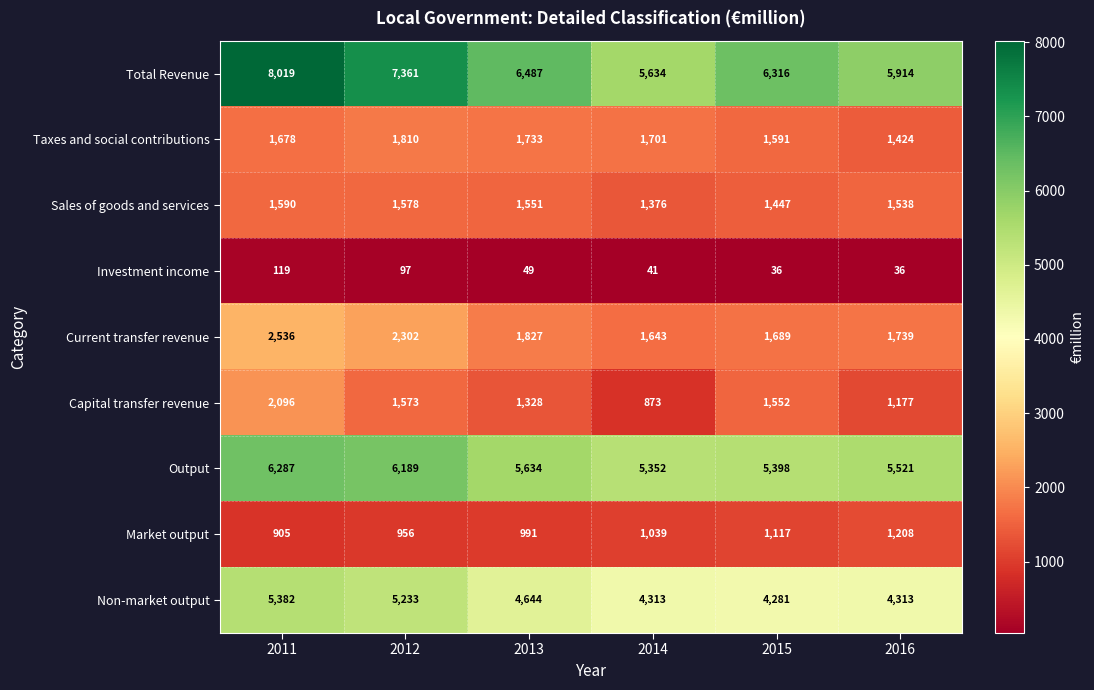

Which series changed the most between 2015 and 2016?

Total Revenue